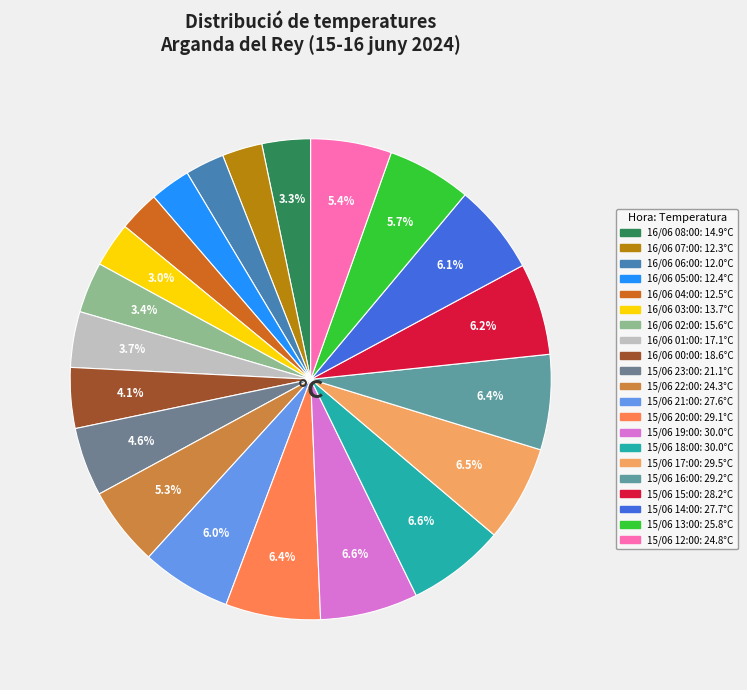

Combined, what portion of the pie is 15/06 16:00 and 15/06 23:00?

11.0%